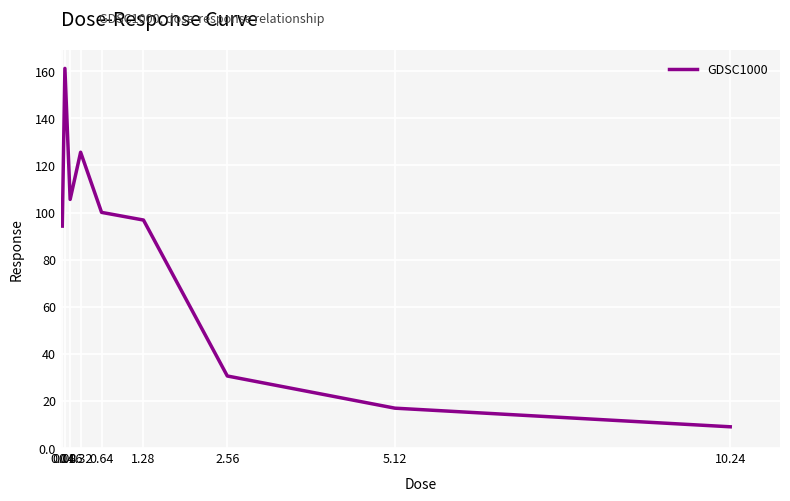

What is the difference between the values at 1.28 and 5.12?

79.9